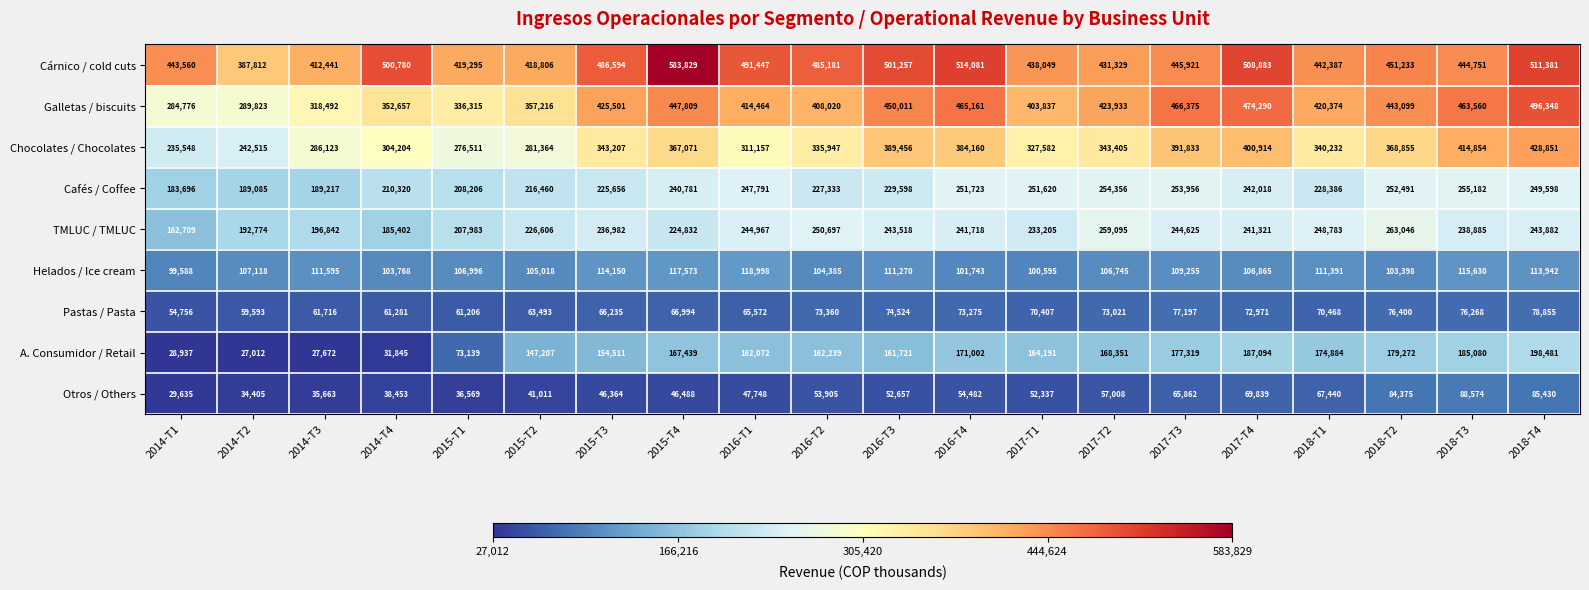

Which series has the largest total across all categories?

Cárnico / cold cuts